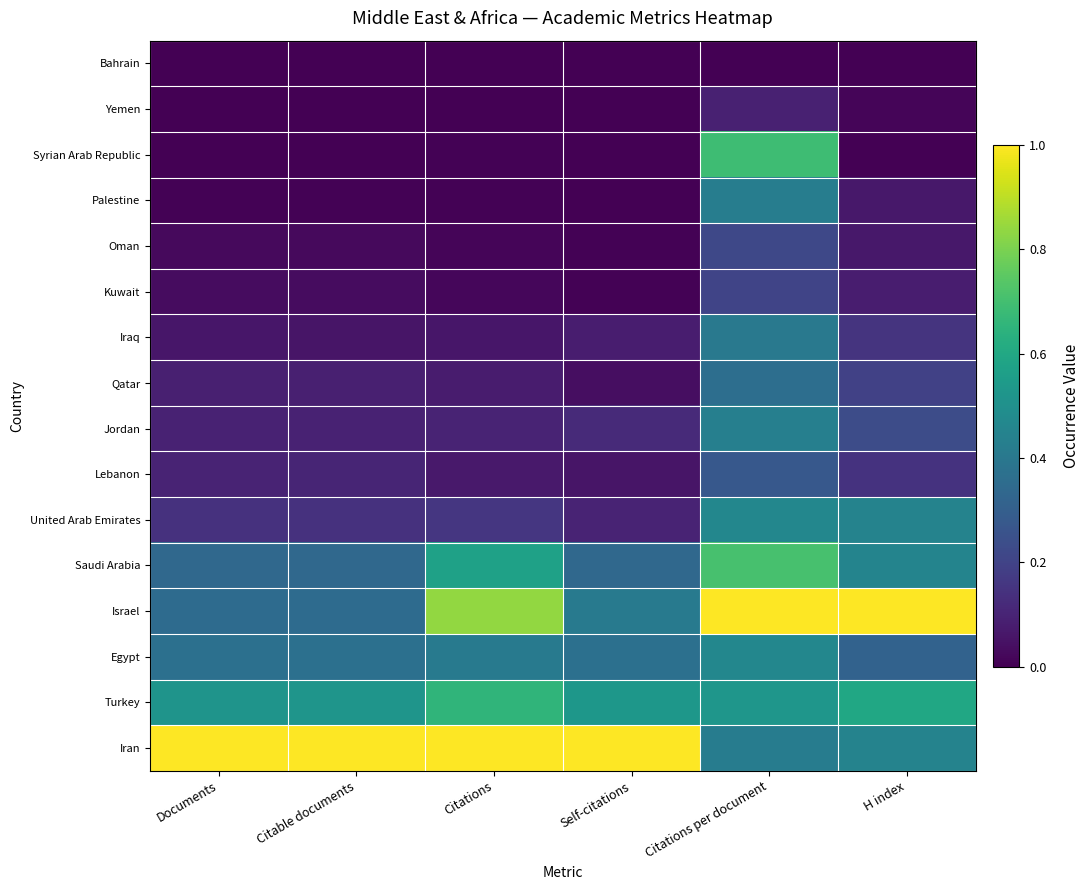

Reading left to right, list all the values displayed in this chart.

Bahrain: Documents=0.0	Citable documents=0.0	Citations=0.0	Self-citations=0.0	Citations per document=0.0	H index=0.0
Yemen: Documents=0.0	Citable documents=0.0	Citations=0.0	Self-citations=0.0	Citations per document=0.1	H index=0.0
Syrian Arab Republic: Documents=0.0	Citable documents=0.0	Citations=0.0	Self-citations=0.0	Citations per document=0.7	H index=0.0
Palestine: Documents=0.0	Citable documents=0.0	Citations=0.0	Self-citations=0.0	Citations per document=0.4	H index=0.1
Oman: Documents=0.0	Citable documents=0.0	Citations=0.0	Self-citations=0.0	Citations per document=0.2	H index=0.1
Kuwait: Documents=0.0	Citable documents=0.0	Citations=0.0	Self-citations=0.0	Citations per document=0.2	H index=0.1
Iraq: Documents=0.1	Citable documents=0.1	Citations=0.1	Self-citations=0.1	Citations per document=0.4	H index=0.2
Qatar: Documents=0.1	Citable documents=0.1	Citations=0.1	Self-citations=0.0	Citations per document=0.4	H index=0.2
Jordan: Documents=0.1	Citable documents=0.1	Citations=0.1	Self-citations=0.1	Citations per document=0.4	H index=0.2
Lebanon: Documents=0.1	Citable documents=0.1	Citations=0.1	Self-citations=0.1	Citations per document=0.3	H index=0.1
United Arab Emirates: Documents=0.1	Citable documents=0.1	Citations=0.2	Self-citations=0.1	Citations per document=0.5	H index=0.4
Saudi Arabia: Documents=0.3	Citable documents=0.3	Citations=0.6	Self-citations=0.3	Citations per document=0.7	H index=0.5
Israel: Documents=0.3	Citable documents=0.3	Citations=0.8	Self-citations=0.4	Citations per document=1.0	H index=1.0
Egypt: Documents=0.4	Citable documents=0.4	Citations=0.4	Self-citations=0.4	Citations per document=0.5	H index=0.3
Turkey: Documents=0.5	Citable documents=0.5	Citations=0.7	Self-citations=0.5	Citations per document=0.5	H index=0.6
Iran: Documents=1.0	Citable documents=1.0	Citations=1.0	Self-citations=1.0	Citations per document=0.4	H index=0.4